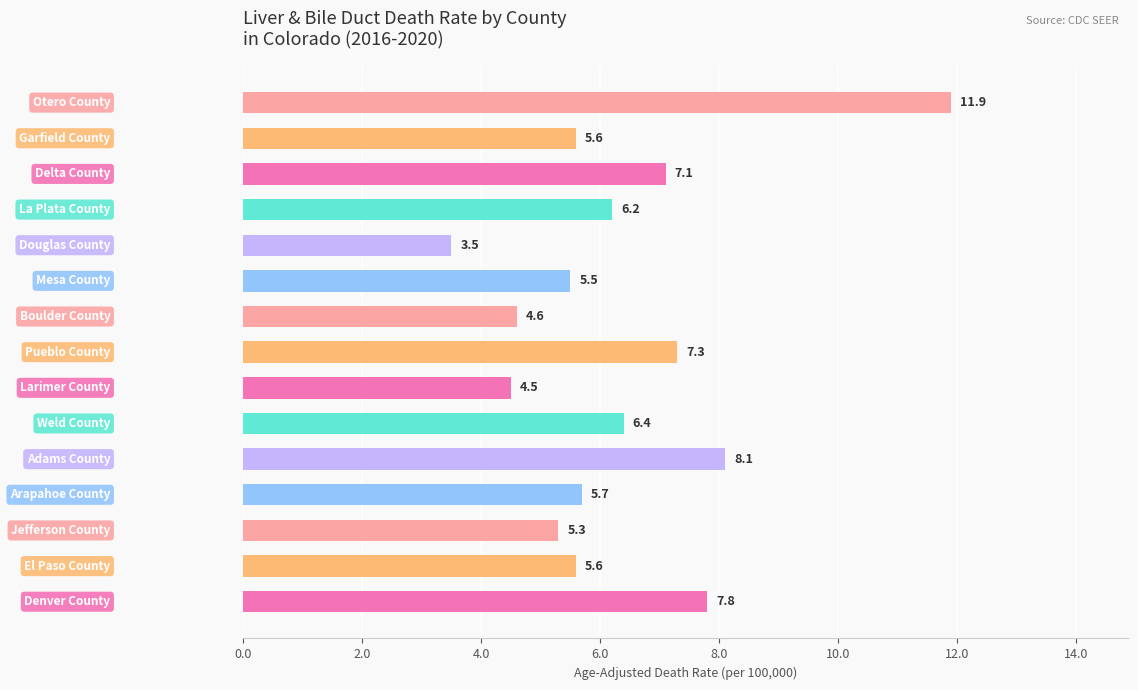

What is the difference between the maximum and minimum values?

8.4